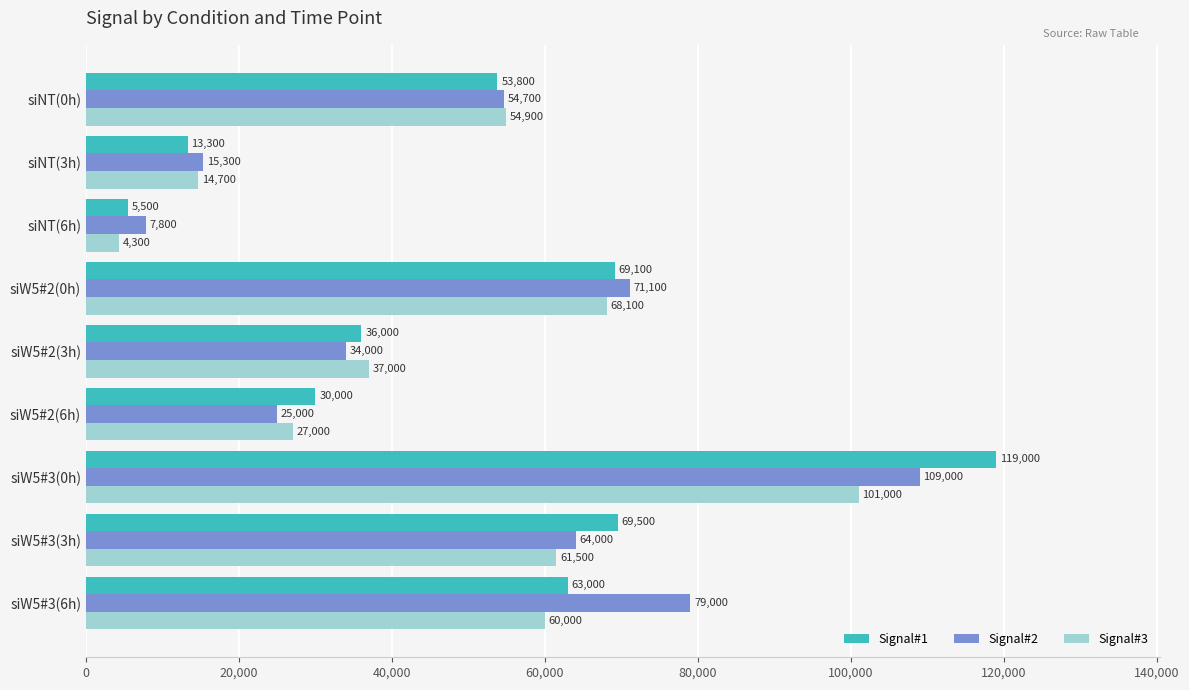

What is the smallest value displayed?

4300